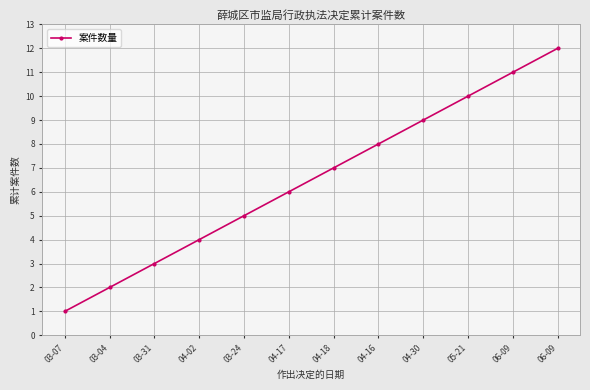

Reading left to right, transcribe all the data shown in this chart.

03-07=1	03-04=2	03-31=3	04-02=4	03-24=5	04-17=6	04-18=7	04-16=8	04-30=9	05-21=10	06-09=11	06-09=12